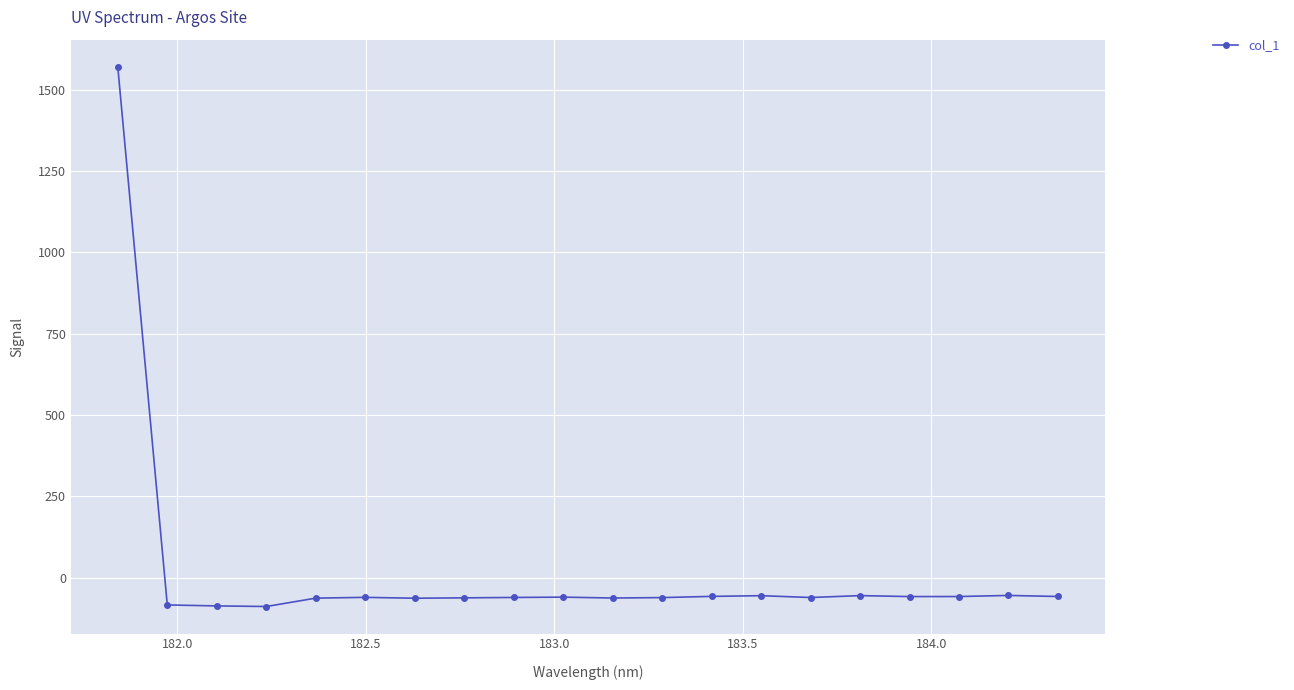

What is the value of the 8th point from the left?

-61.9